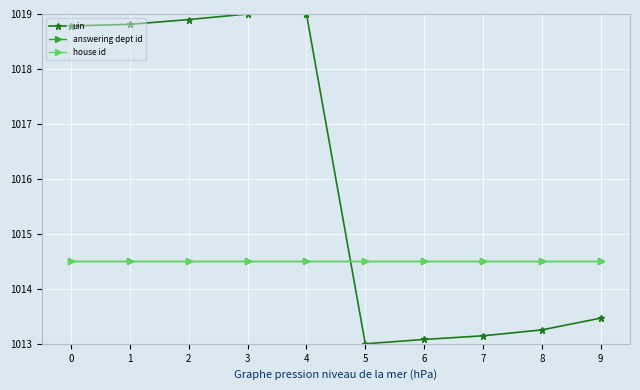

Is this an area chart (filled region under the line)?

No